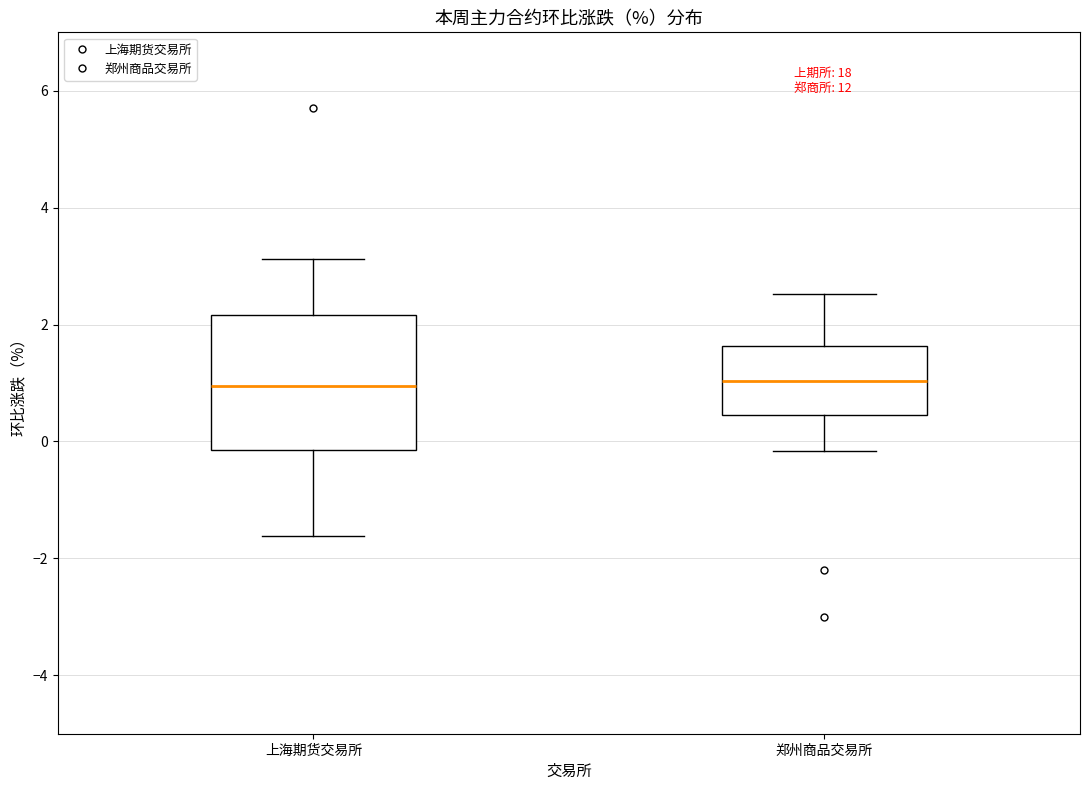

Reading left to right, transcribe this box plot: for each box, give where its median line is, the range the box spans, and where its two whiskers end, as read against the y-axis. The values are not printed on the chart, so give them approximately, as read against the axis.

上海期货交易所: median 1.0, box -0.2 to 2.2, whiskers -1.6 to 3.2
郑州商品交易所: median 1.0, box 0.4 to 1.6, whiskers -0.2 to 2.6